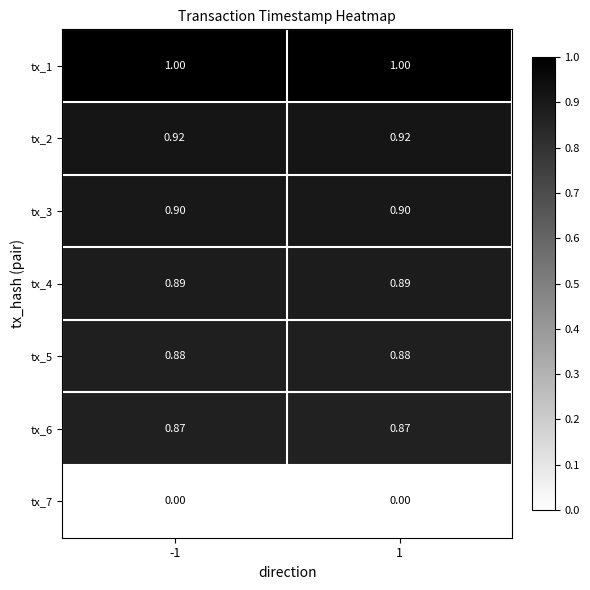

Is the value of tx_1 at 1 greater than the value of tx_6 at 1?

Yes